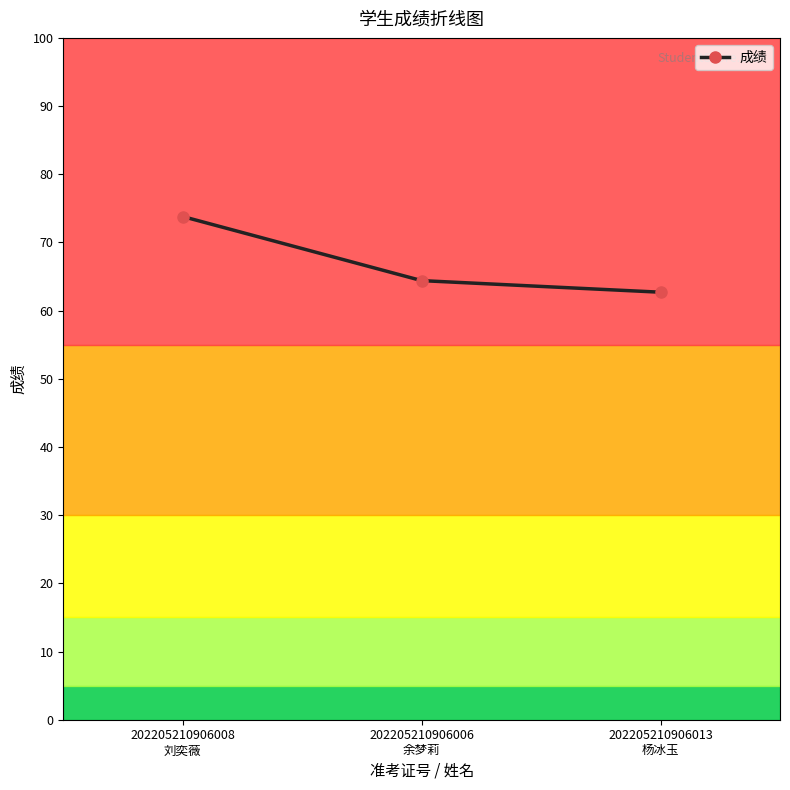

What is the difference between the values at 202205210906008
刘奕薇 and 202205210906013
杨冰玉?

11.1